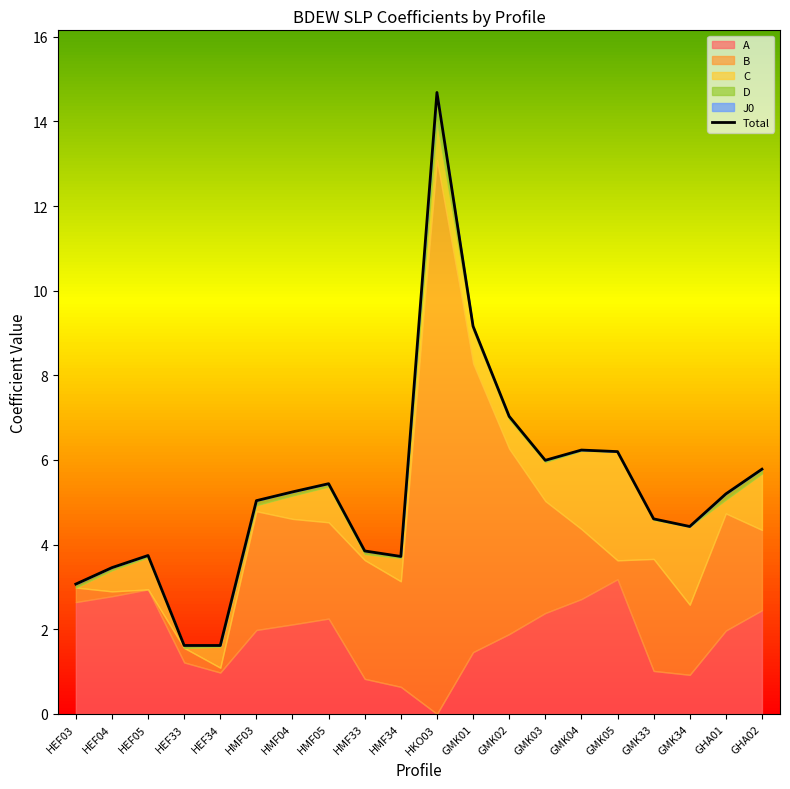

What is the difference between the values at GMK02 and HMF33?

3.2